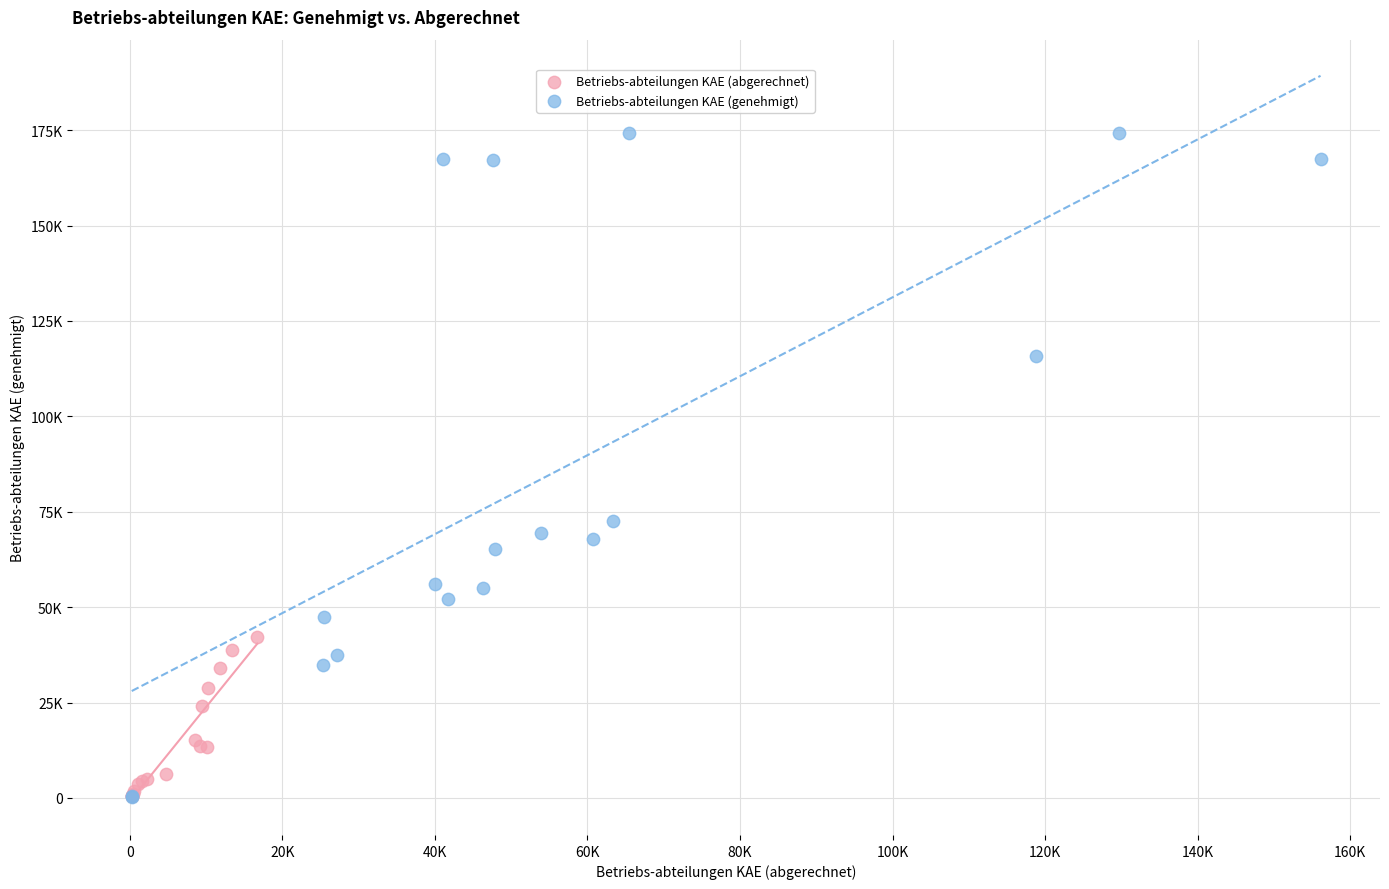

Which series contains the highest Y value?

Betriebs-abteilungen KAE (genehmigt)